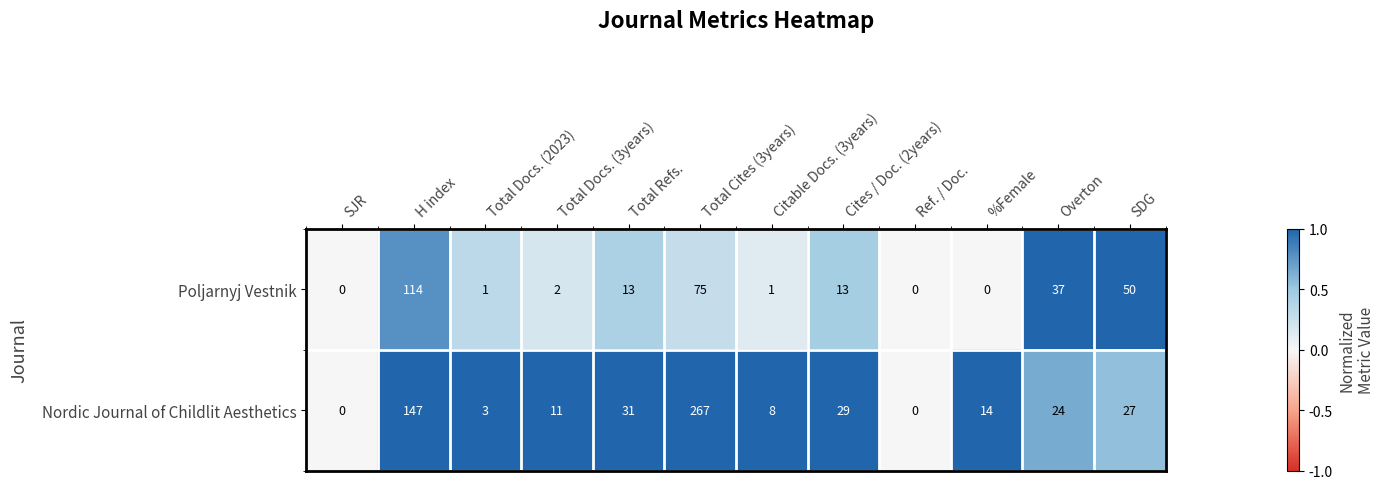

What is the sum of all Poljarnyj Vestnik values?

306